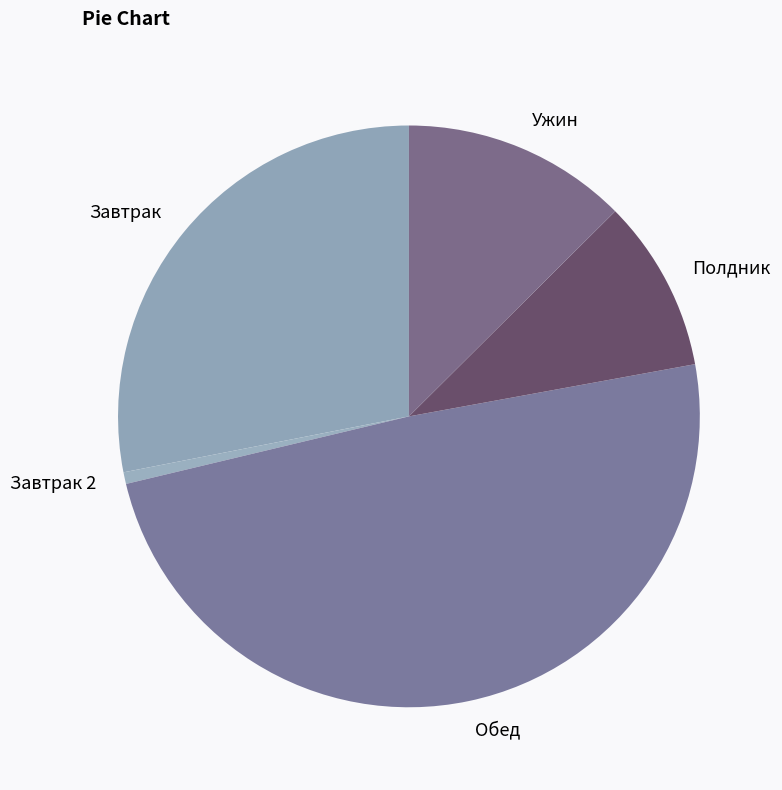

Combined, do Завтрак 2 and Полдник account for over 50%?

No